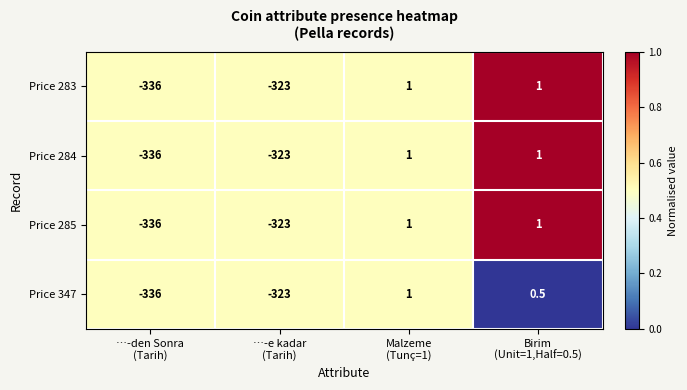

What is the difference between the maximum and minimum values in the Price 285 series?

337.0